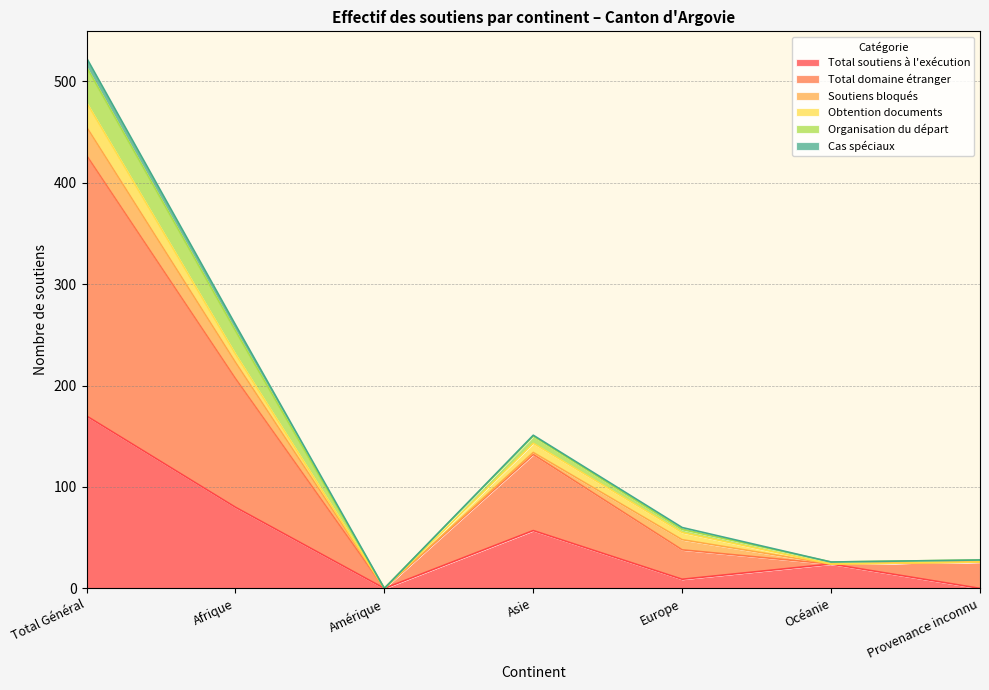

True or false: Organisation du départ and Total domaine étranger intersect in this chart.

False